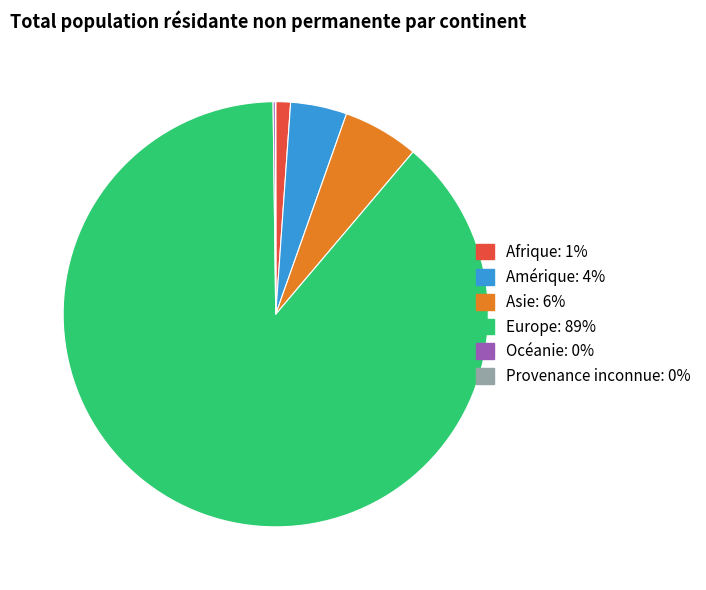

Between Europe and Asie, which is larger?

Europe